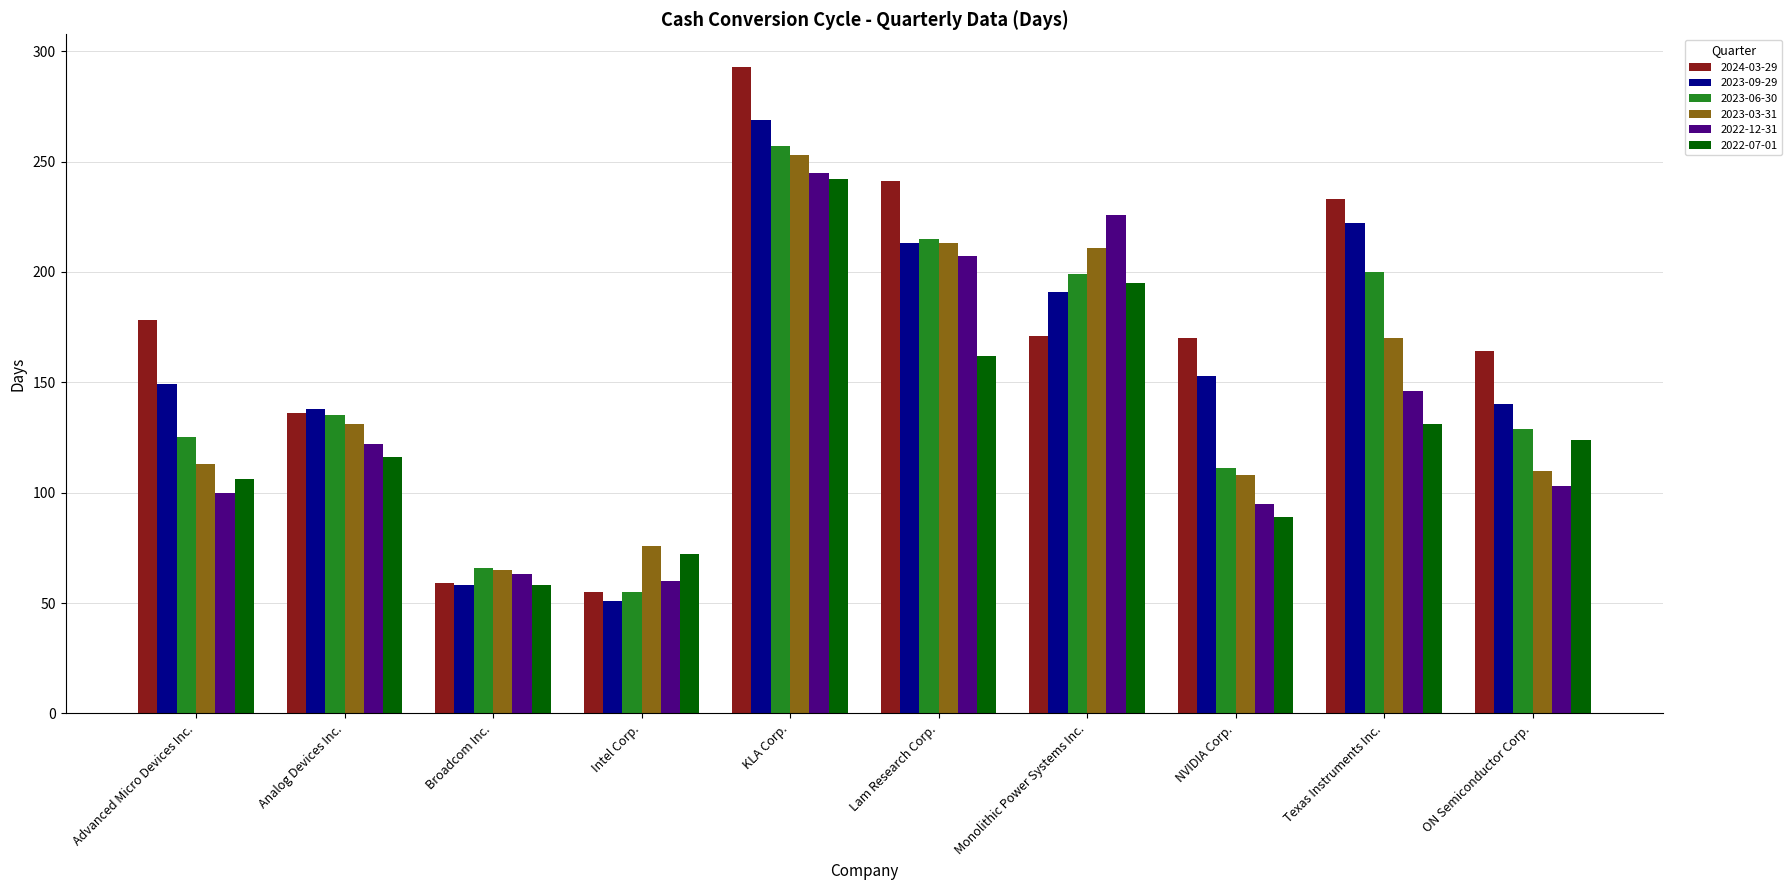

What is the maximum value for 2023-06-30?

257